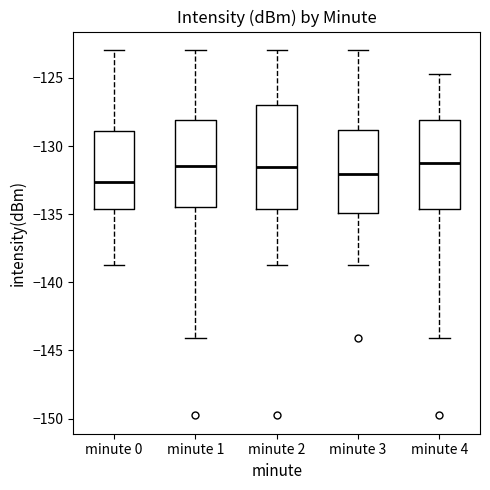

Reading left to right, read every box against the y-axis: the position of its median line, the range the box covers, and the ends of its whiskers. The values are not printed on the chart, so give them approximately, as read against the axis.

minute 0: median -132.5, box -134.5 to -129.0, whiskers -138.5 to -123.0
minute 1: median -131.5, box -134.5 to -128.0, whiskers -144.0 to -123.0
minute 2: median -131.5, box -134.5 to -127.0, whiskers -138.5 to -123.0
minute 3: median -132.0, box -135.0 to -129.0, whiskers -138.5 to -123.0
minute 4: median -131.0, box -134.5 to -128.0, whiskers -144.0 to -124.5